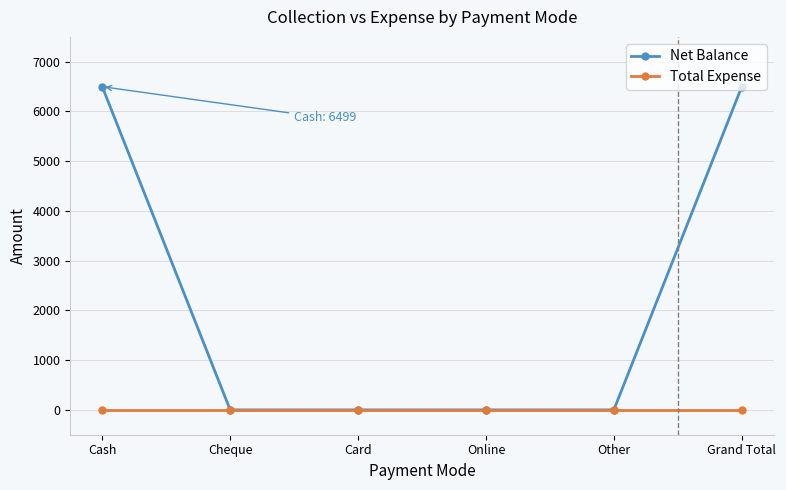

Is this an area chart (filled region under the line)?

No